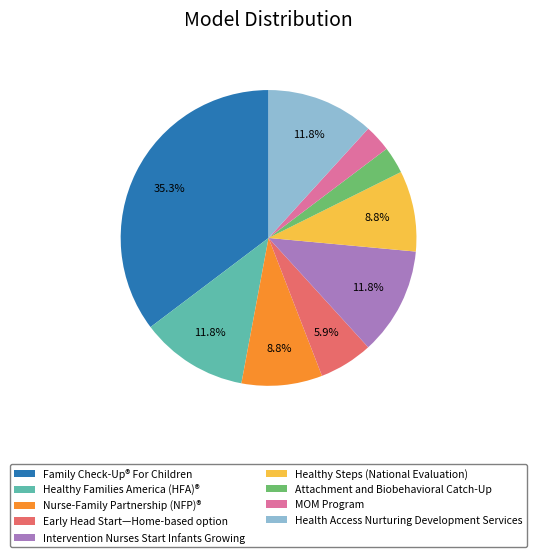

What percentage do Nurse-Family Partnership (NFP)® and Healthy Steps (National Evaluation) together represent?

17.6%